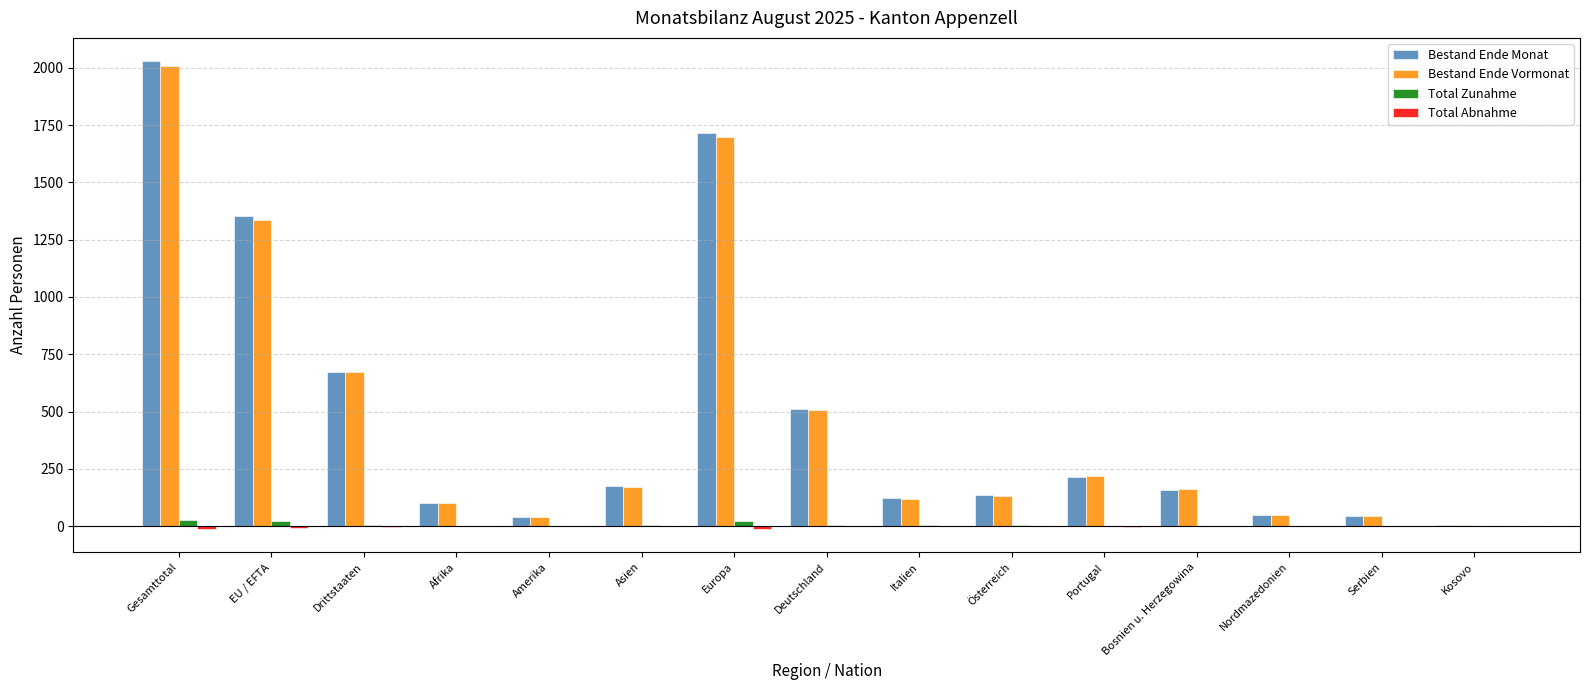

At which category is the sum across all series the highest?

Gesamttotal